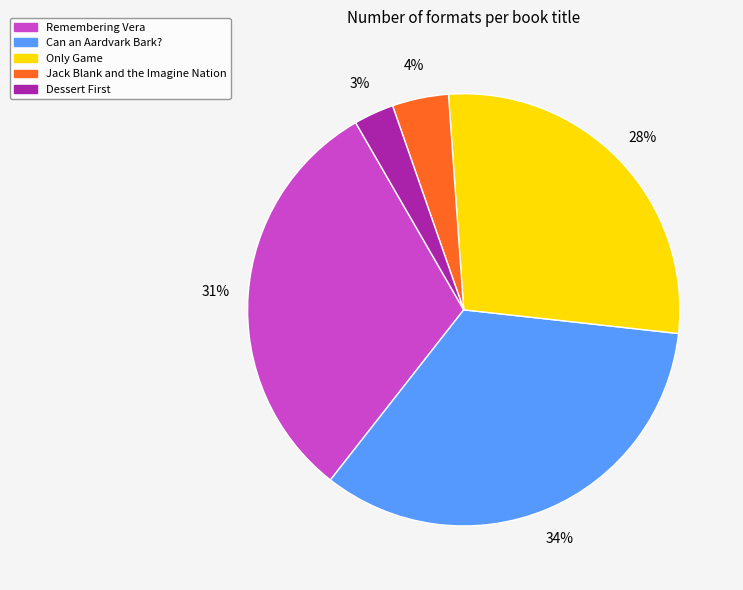

Is there any slice that represents more than half of the pie?

No